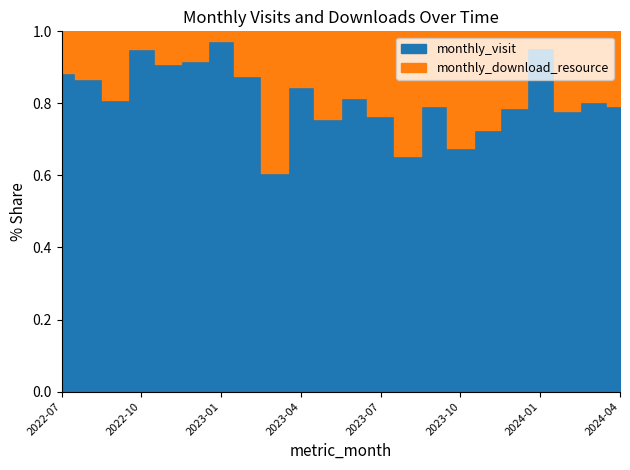

Where is monthly_visit nearest to the value 55?

2023-11